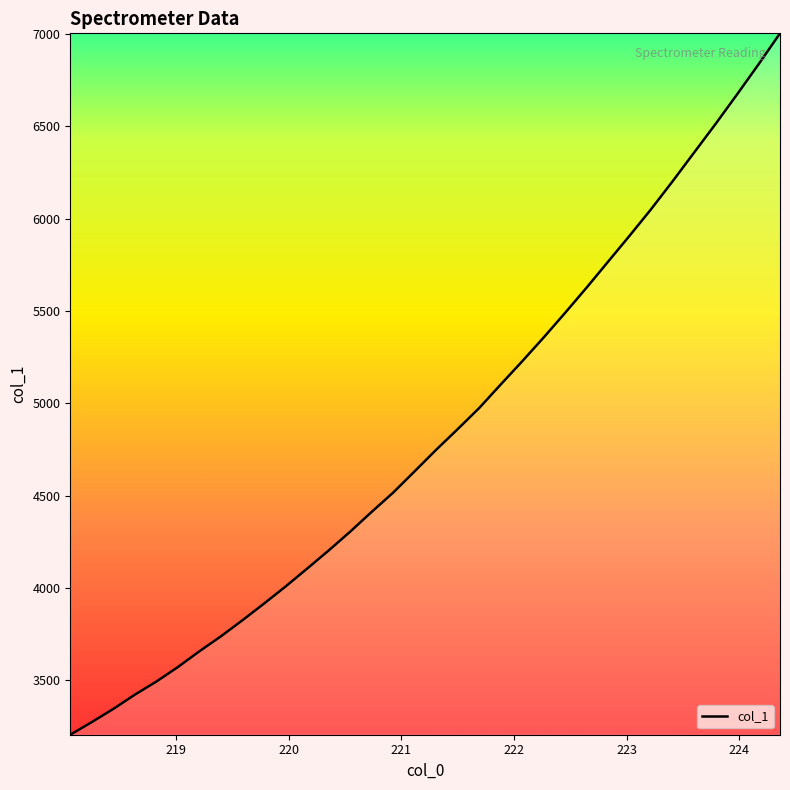

What is the difference between the maximum and minimum values?

3796.5